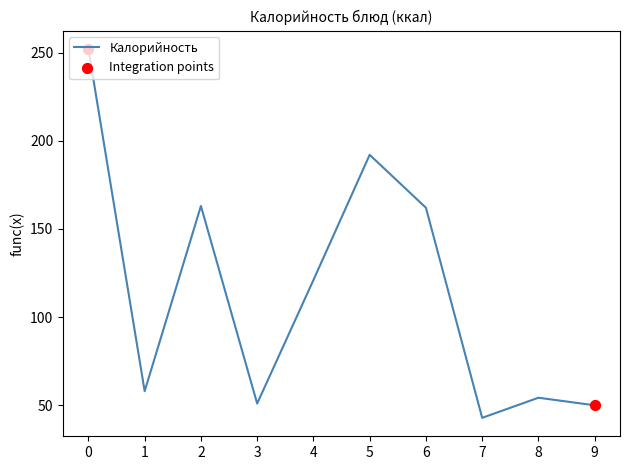

Approximately how many times larger is the value at 1 compared to 9?

1.2